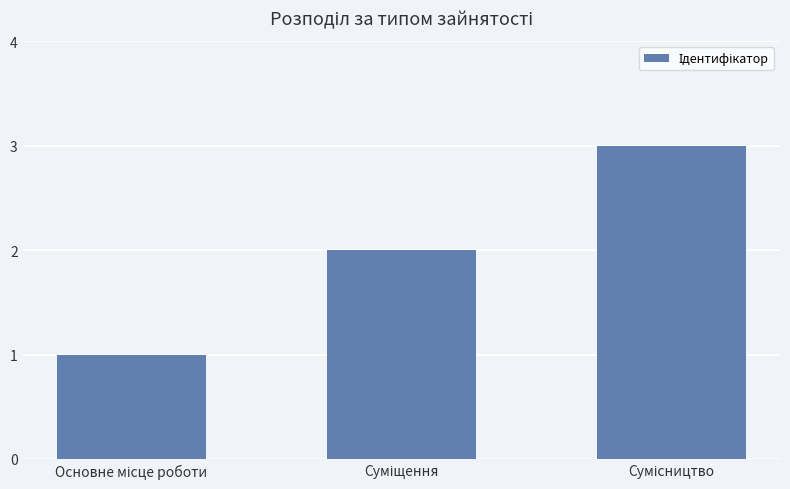

What is the sum of all values?

6